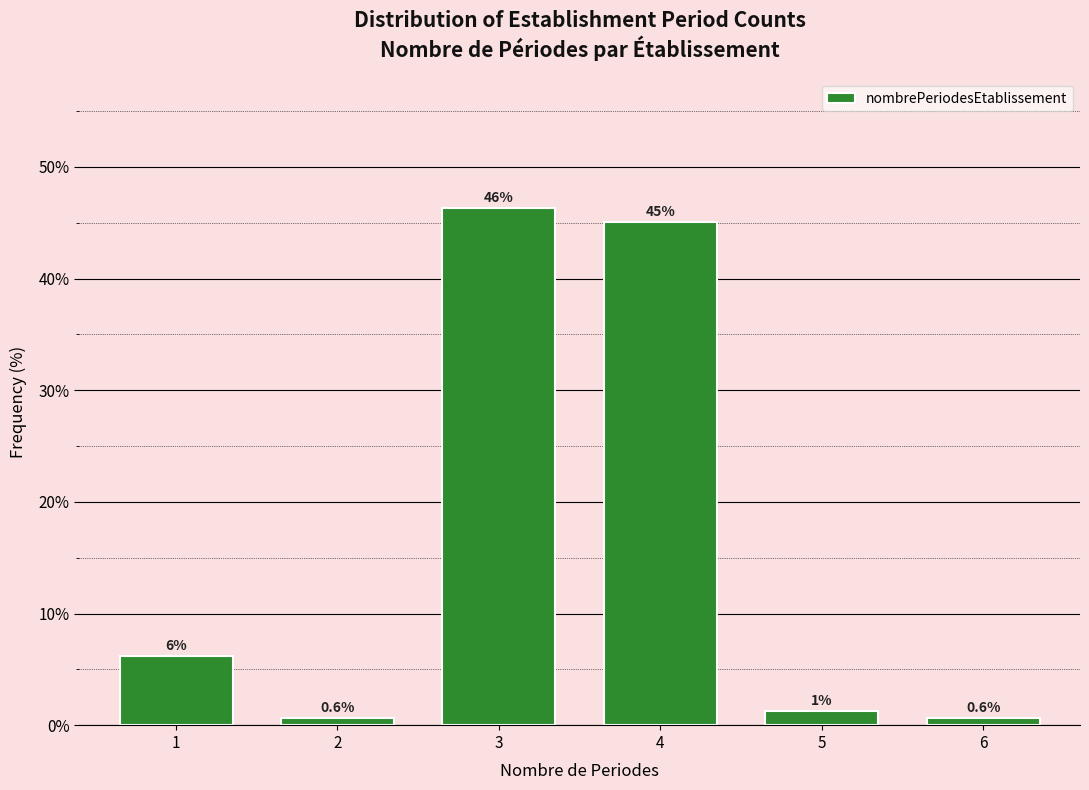

Read the value at 6.

0.6